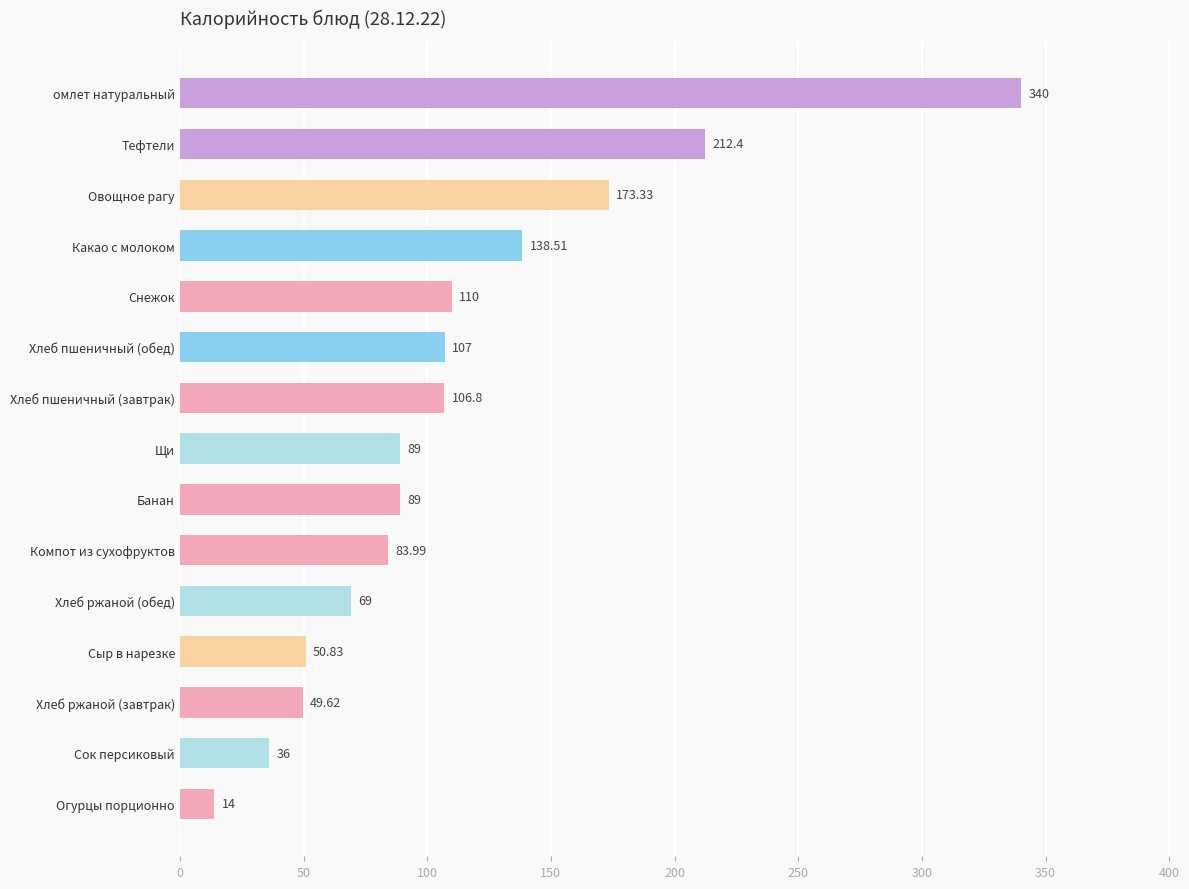

Which label corresponds to the smallest value in the chart?

Огурцы порционно